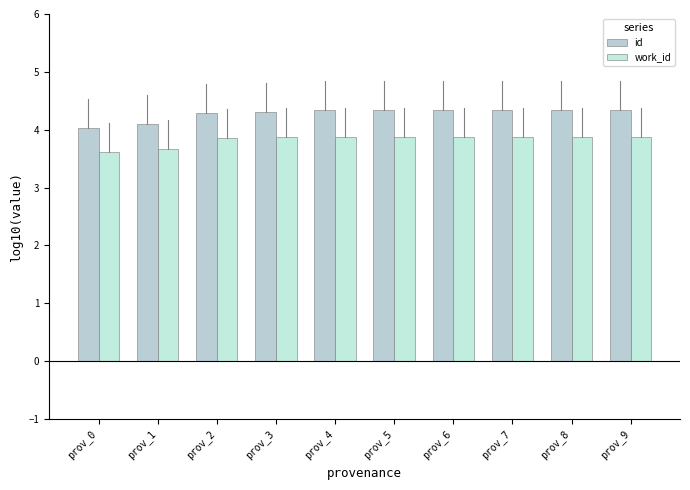

Reading left to right, what are all the values shown in this chart?

id: prov_0=4.0	prov_1=4.1	prov_2=4.3	prov_3=4.3	prov_4=4.3	prov_5=4.3	prov_6=4.3	prov_7=4.3	prov_8=4.3	prov_9=4.3
work_id: prov_0=3.6	prov_1=3.7	prov_2=3.9	prov_3=3.9	prov_4=3.9	prov_5=3.9	prov_6=3.9	prov_7=3.9	prov_8=3.9	prov_9=3.9